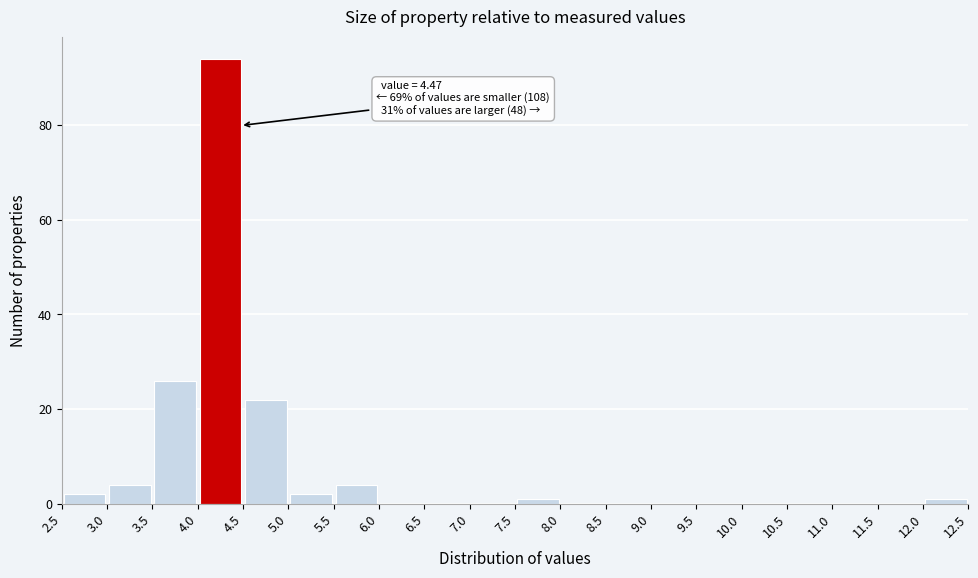

Over which range of the x-axis is the bar tallest?

4.0 to 4.5